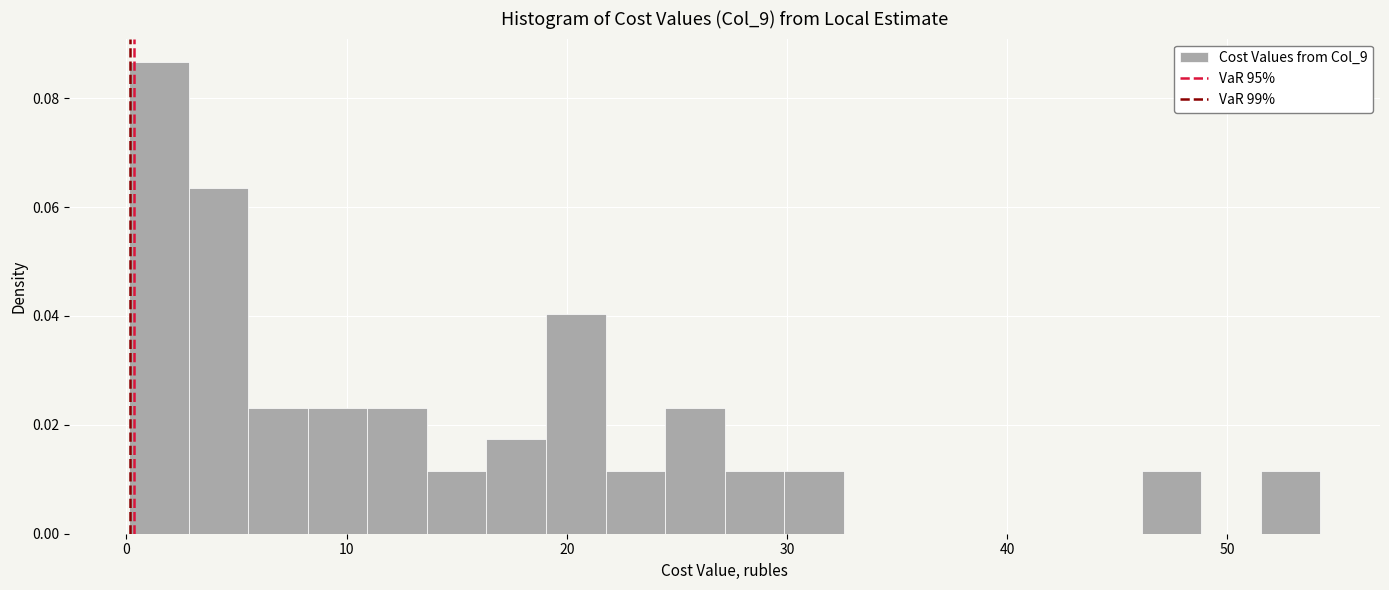

Around what value on the x-axis is the tallest bar? Give the approximate position of its centre, as read against the axis.

1